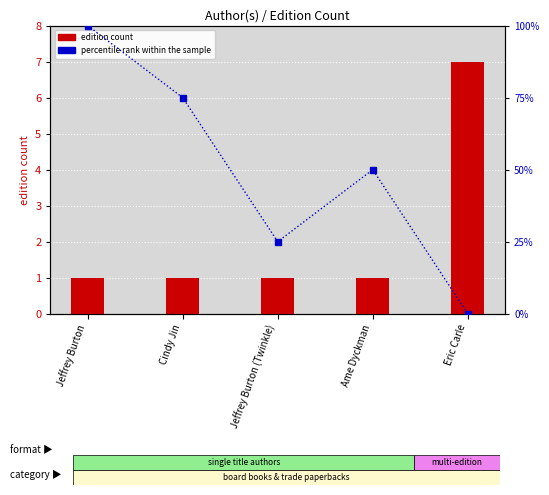

What is the sum of all percentile rank within the sample values?

250